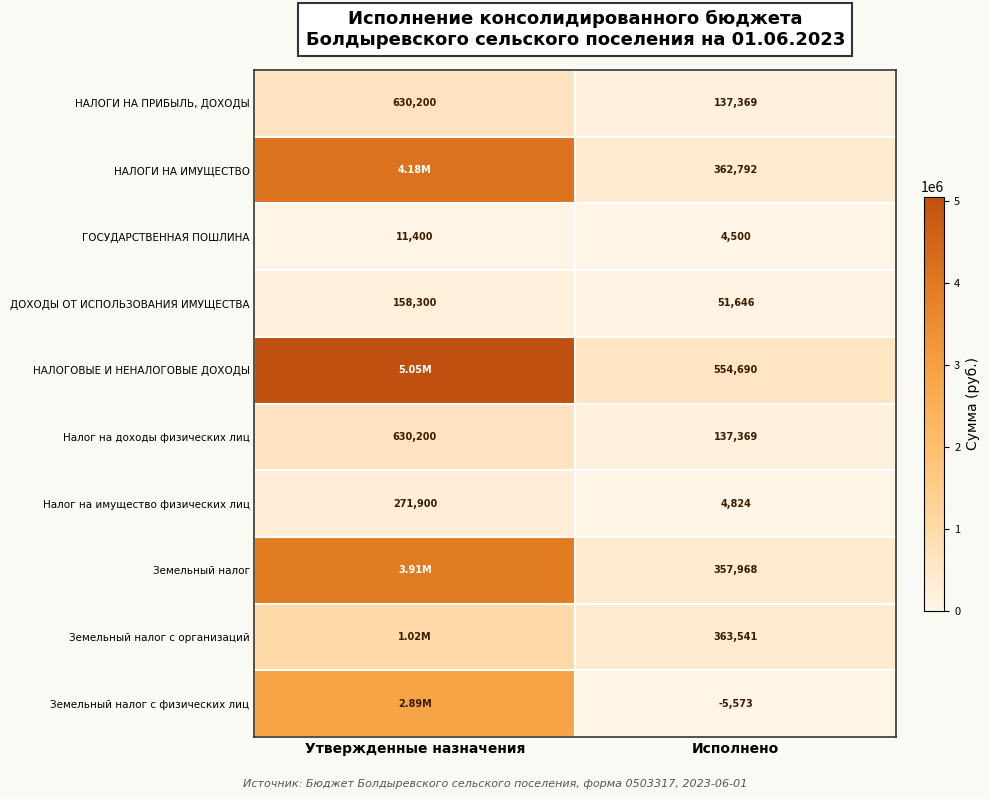

What is the total value across all series at Утвержденные назначения?

18755200.0